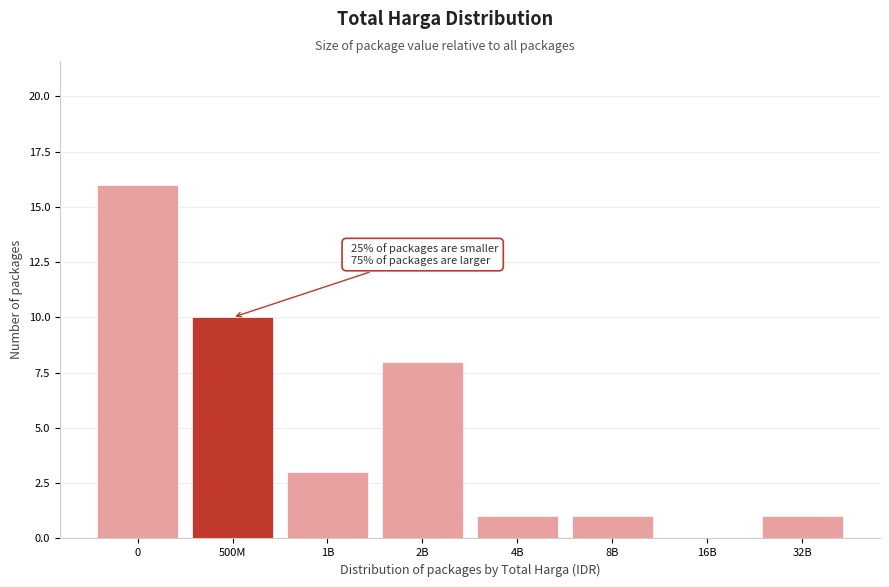

Reading left to right, what are all the values shown in this chart?

0=16	500M=10	1B=3	2B=8	4B=1	8B=1	16B=0	32B=1